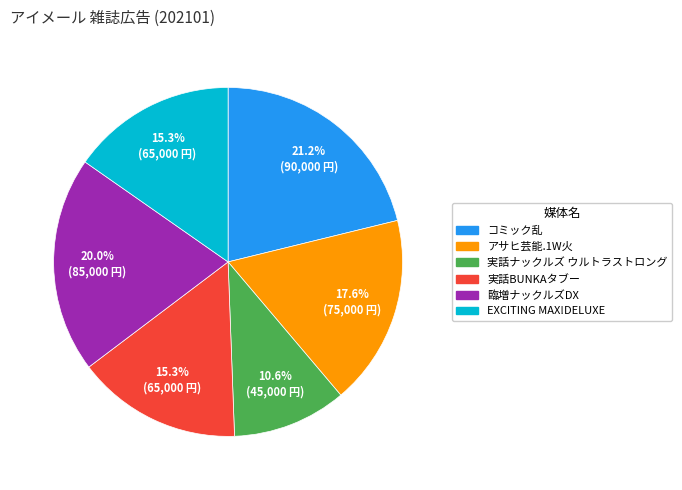

The コミック乱 slice represents 21% of the pie. True or false?

True